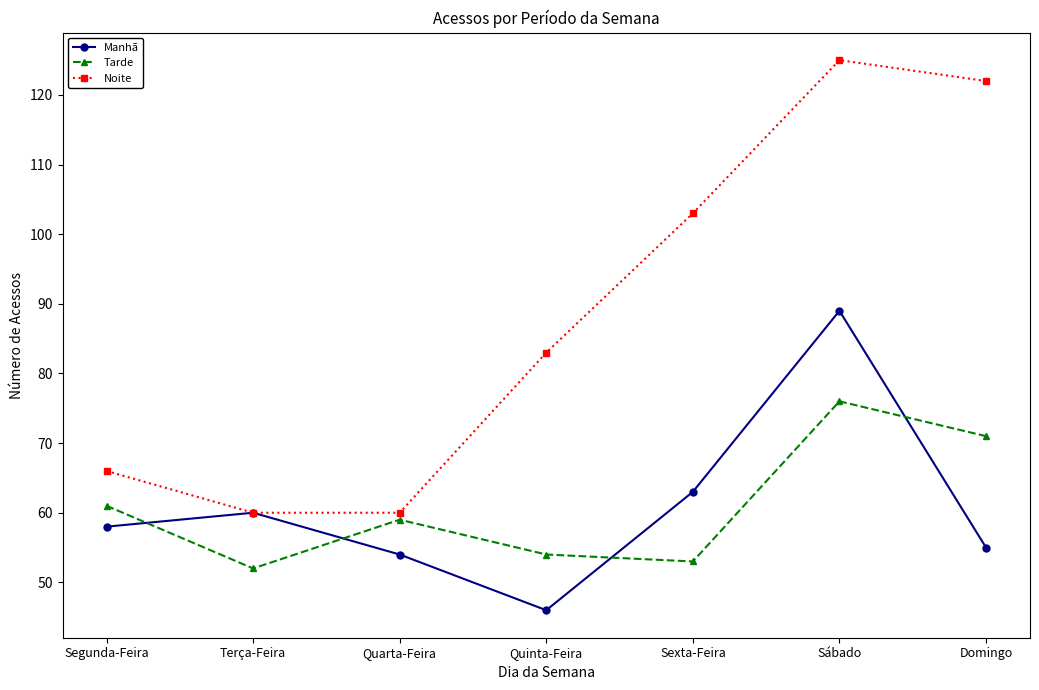

Reading right to left, extract all data points from this chart.

Manhã: 55	89	63	46	54	60	58
Tarde: 71	76	53	54	59	52	61
Noite: 122	125	103	83	60	60	66